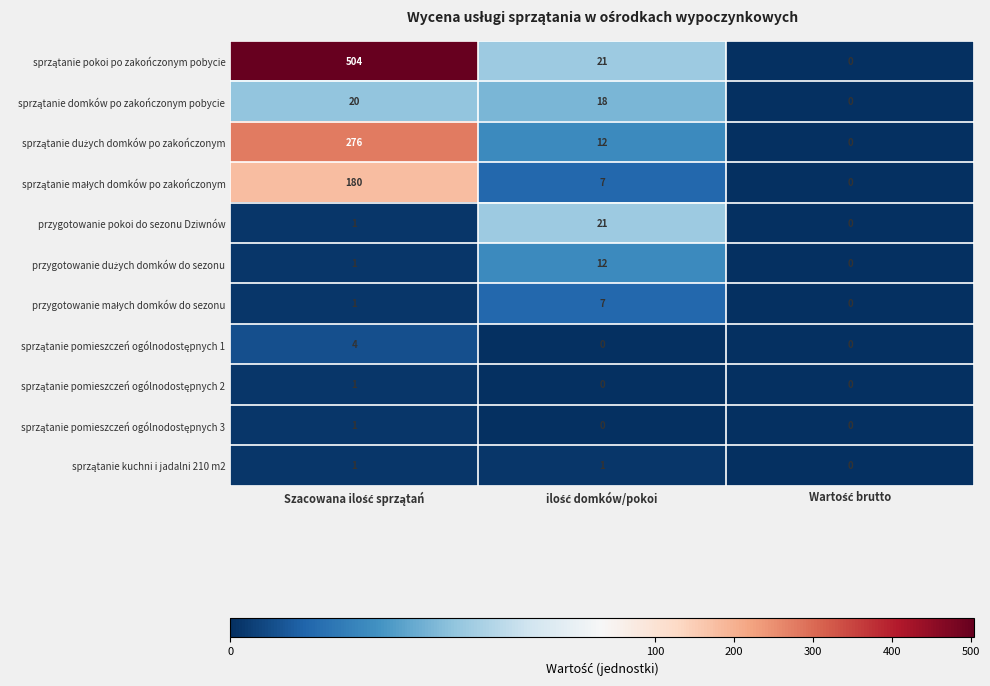

What is the maximum value shown in the chart?

504